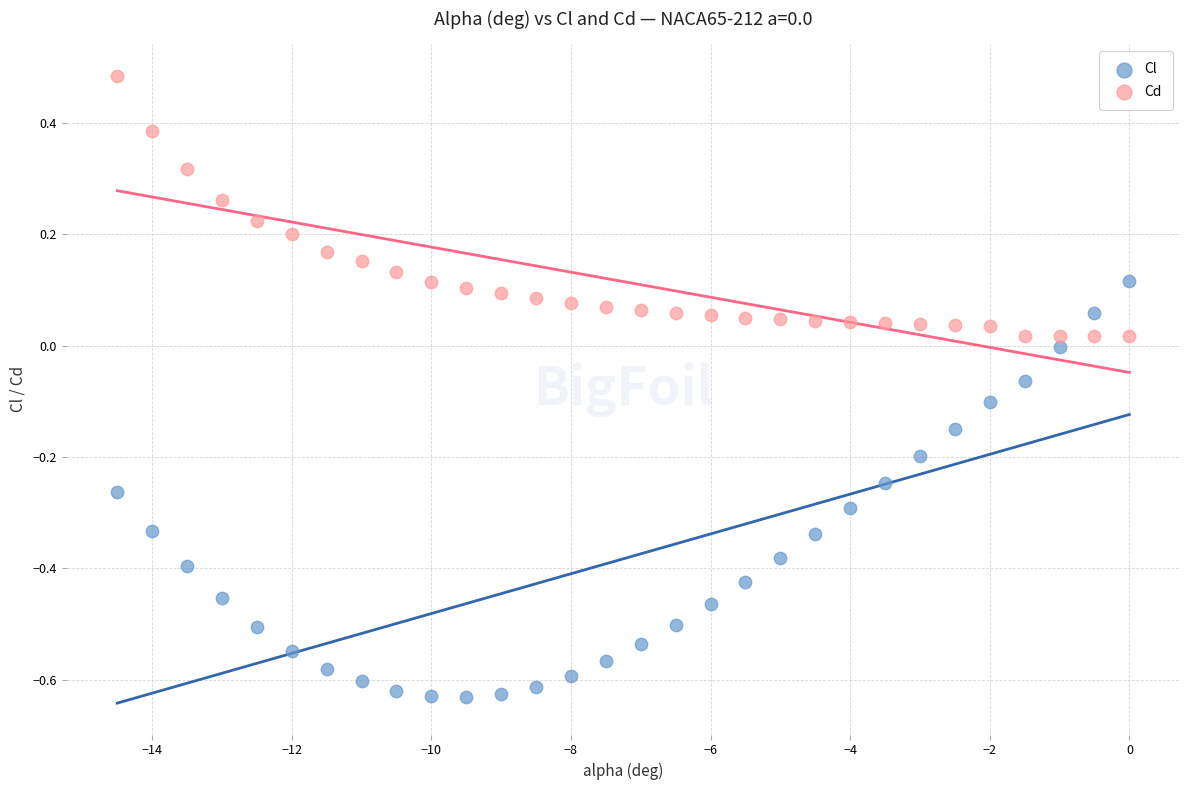

Which series contains the lowest Y value?

Cl